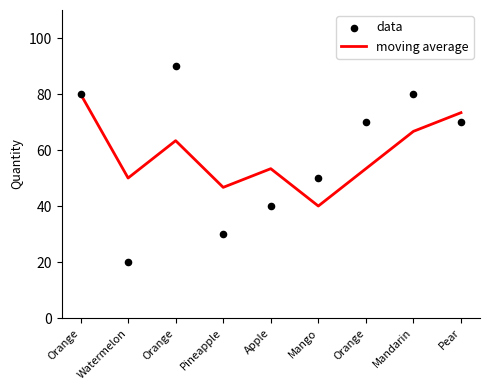

At how many categories does at least one series exceed 29?

9